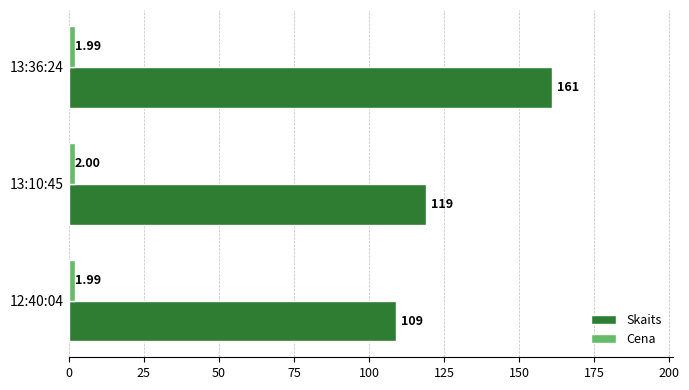

Which series has the widest spread of values?

Skaits